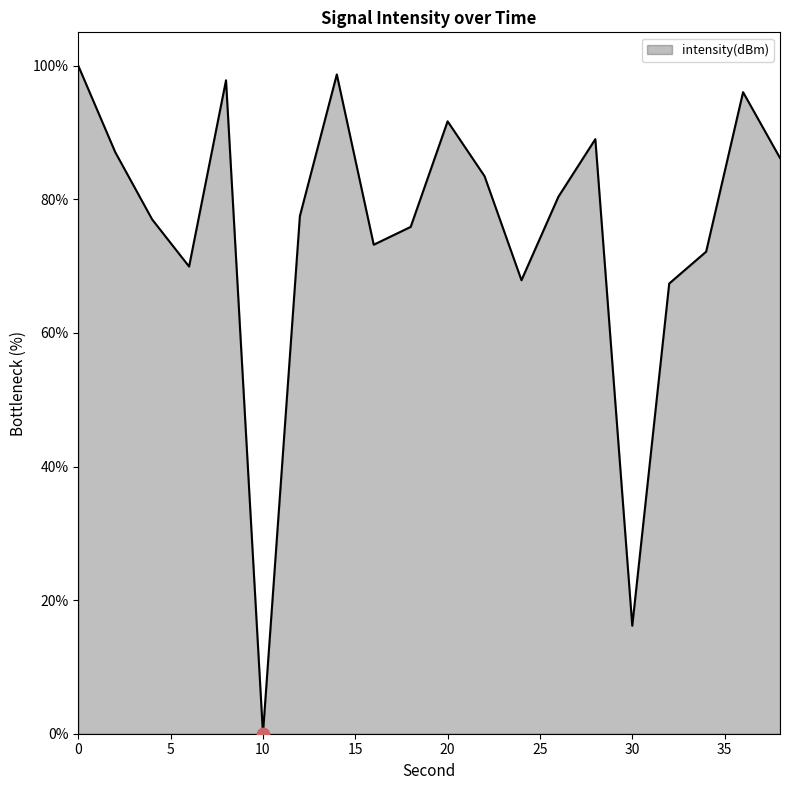

What is the maximum value shown in the chart?

100.0